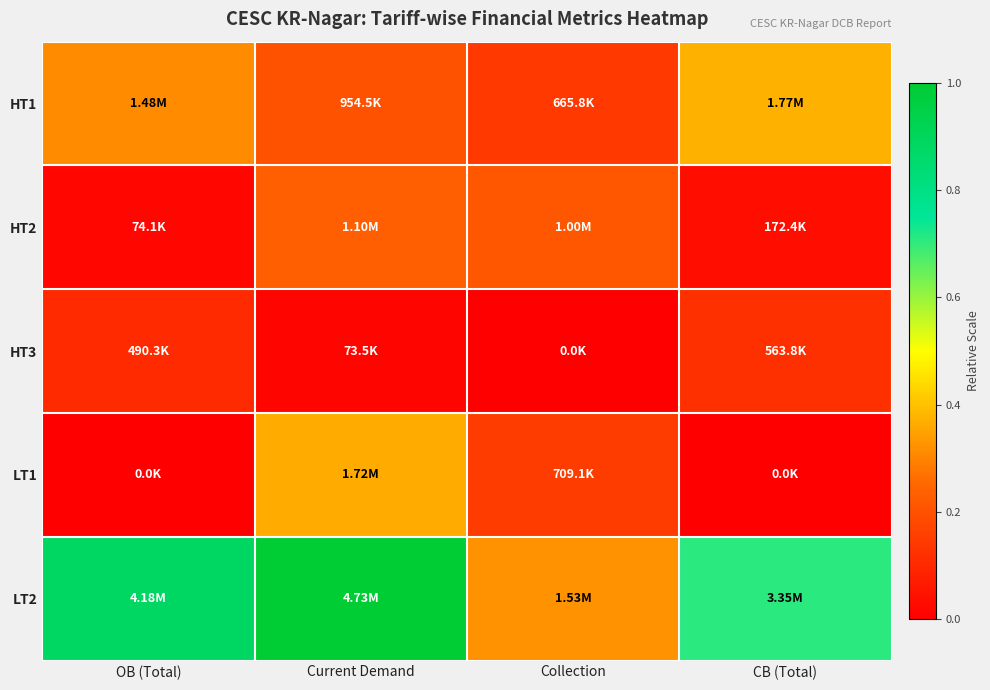

Reading left to right, transcribe all the data shown in this chart.

HT1: OB (Total)=0.3	Current Demand=0.2	Collection=0.1	CB (Total)=0.4
HT2: OB (Total)=0.0	Current Demand=0.2	Collection=0.2	CB (Total)=0.0
HT3: OB (Total)=0.1	Current Demand=0.0	Collection=0.0	CB (Total)=0.1
LT1: OB (Total)=0.0	Current Demand=0.4	Collection=0.1	CB (Total)=0.0
LT2: OB (Total)=0.9	Current Demand=1.0	Collection=0.3	CB (Total)=0.7